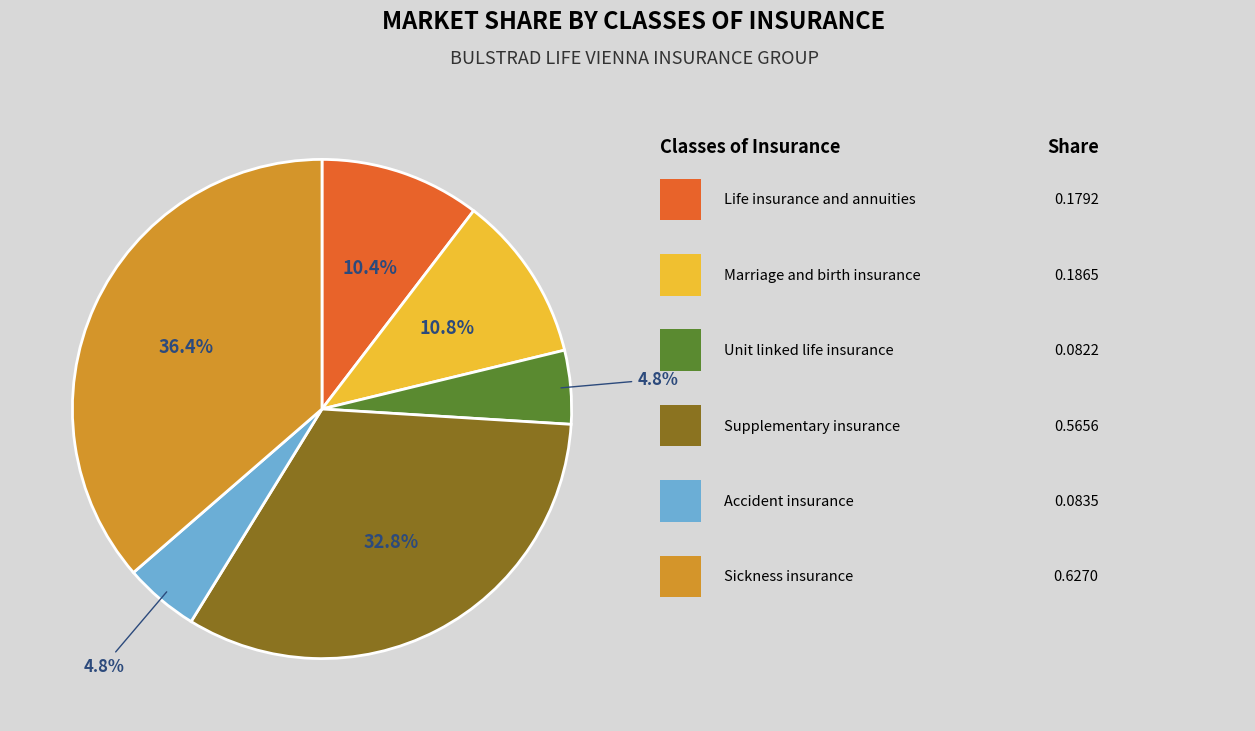

Is there any slice that represents more than half of the pie?

No